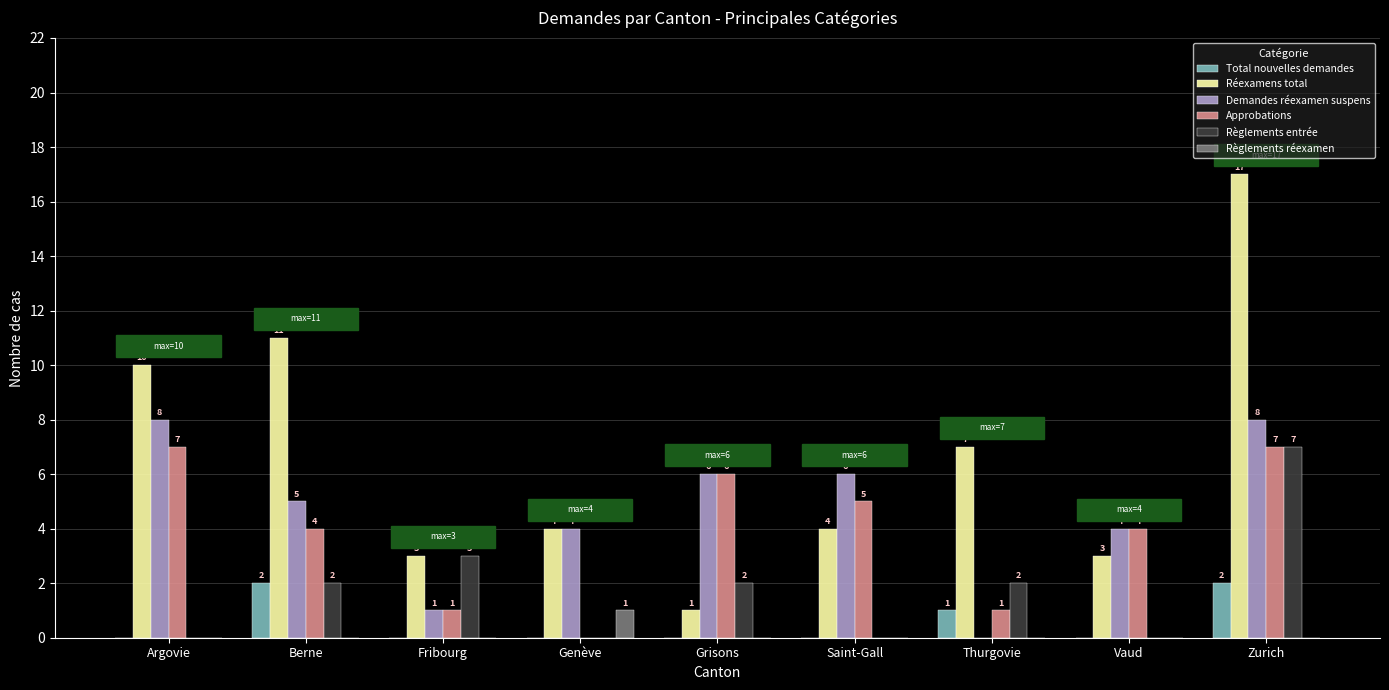

Where is Règlements entrée nearest to the value 3?

Fribourg